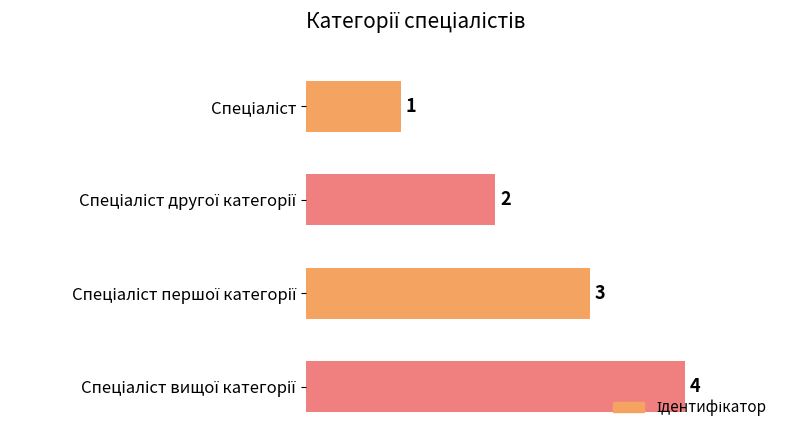

How many values are between 2 and 4?

3